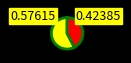

How many segments does this pie chart have?

2